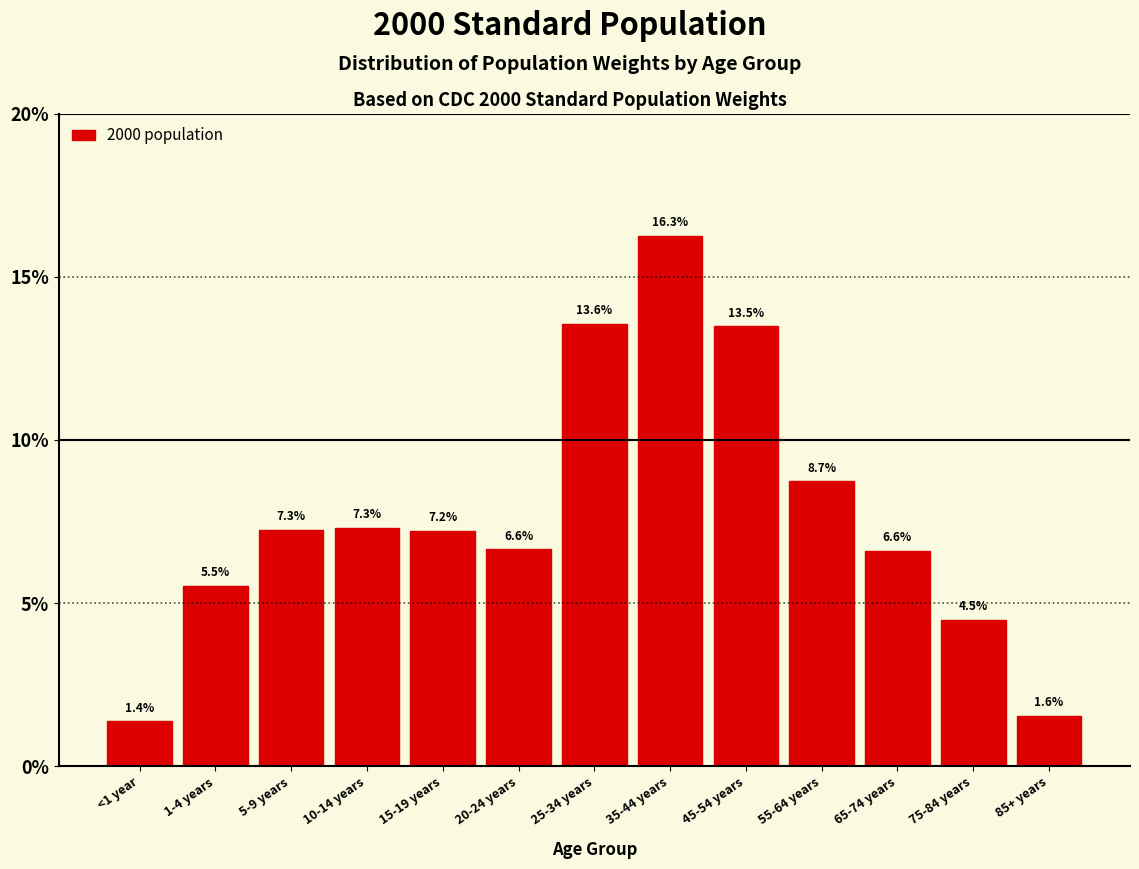

Reading left to right, what are all the values shown in this chart?

1.4	5.5	7.3	7.3	7.2	6.6	13.6	16.3	13.5	8.7	6.6	4.5	1.6